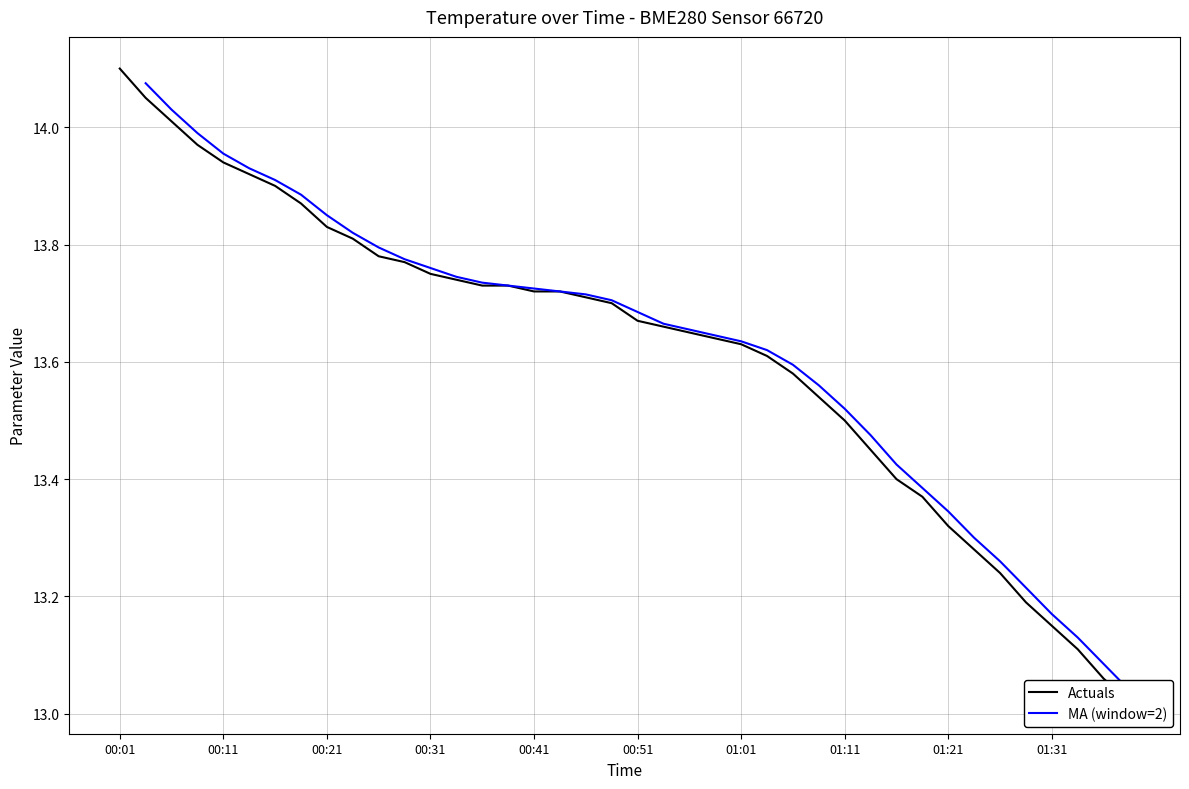

The chart shows a value of 13.3 at 01:21. True or false?

True